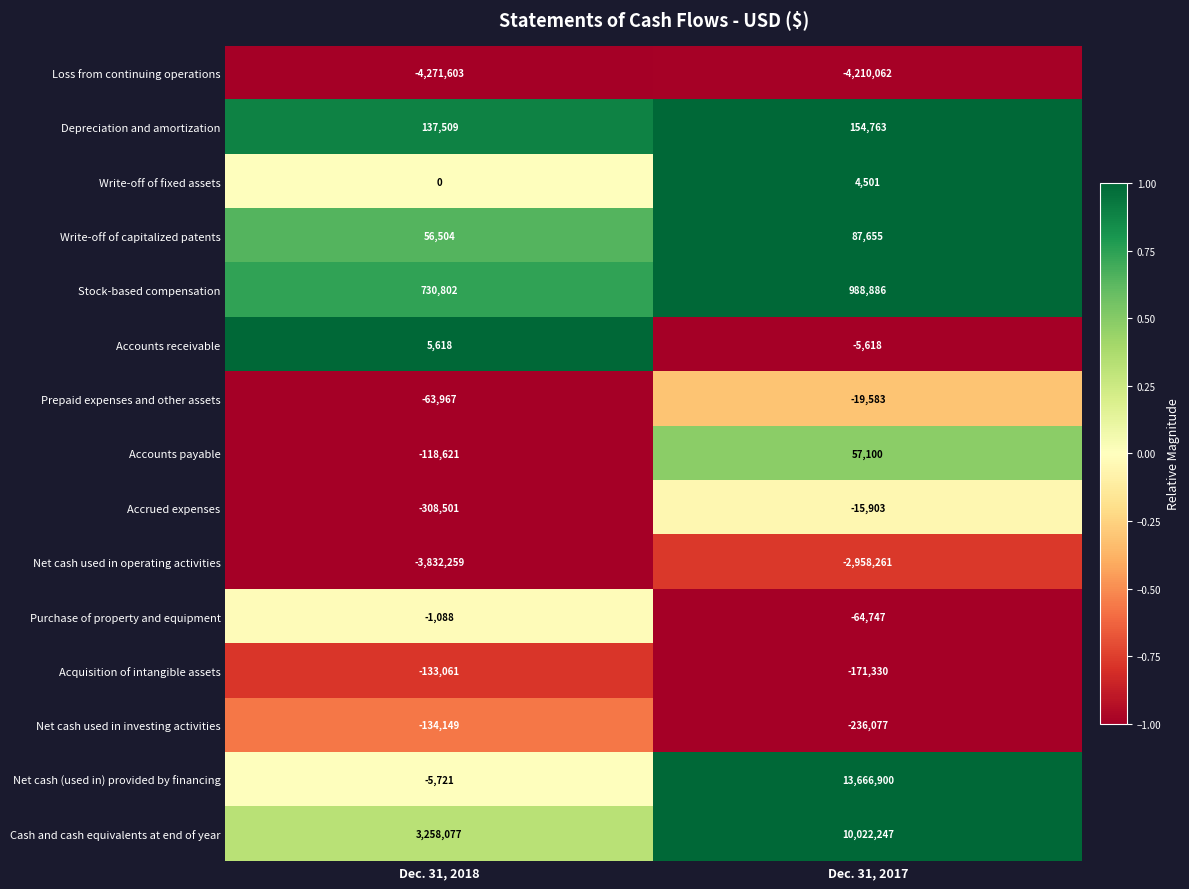

What is the difference between the Net cash used in operating activities values at Dec. 31, 2017 and Dec. 31, 2018?

873998